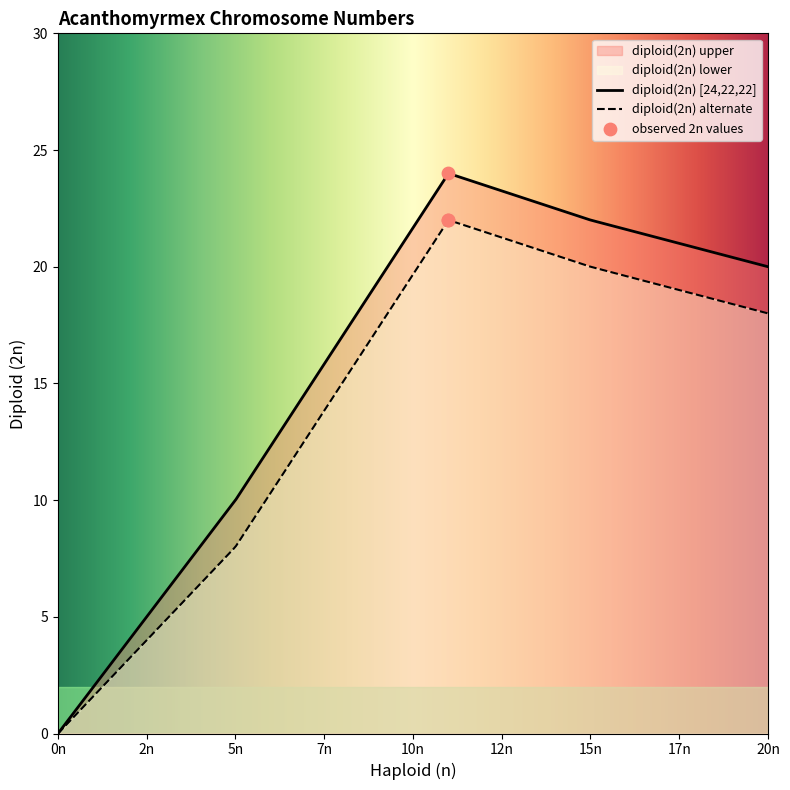

What is the change in value from 11 to 11?

-2